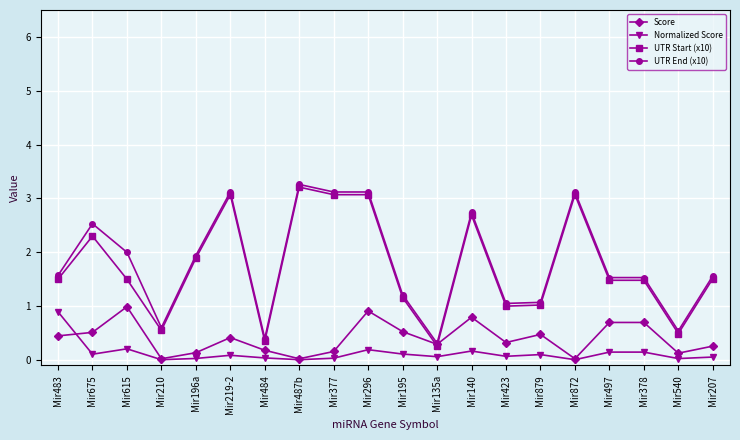

What is the total value across all series at Mir483?

4.4